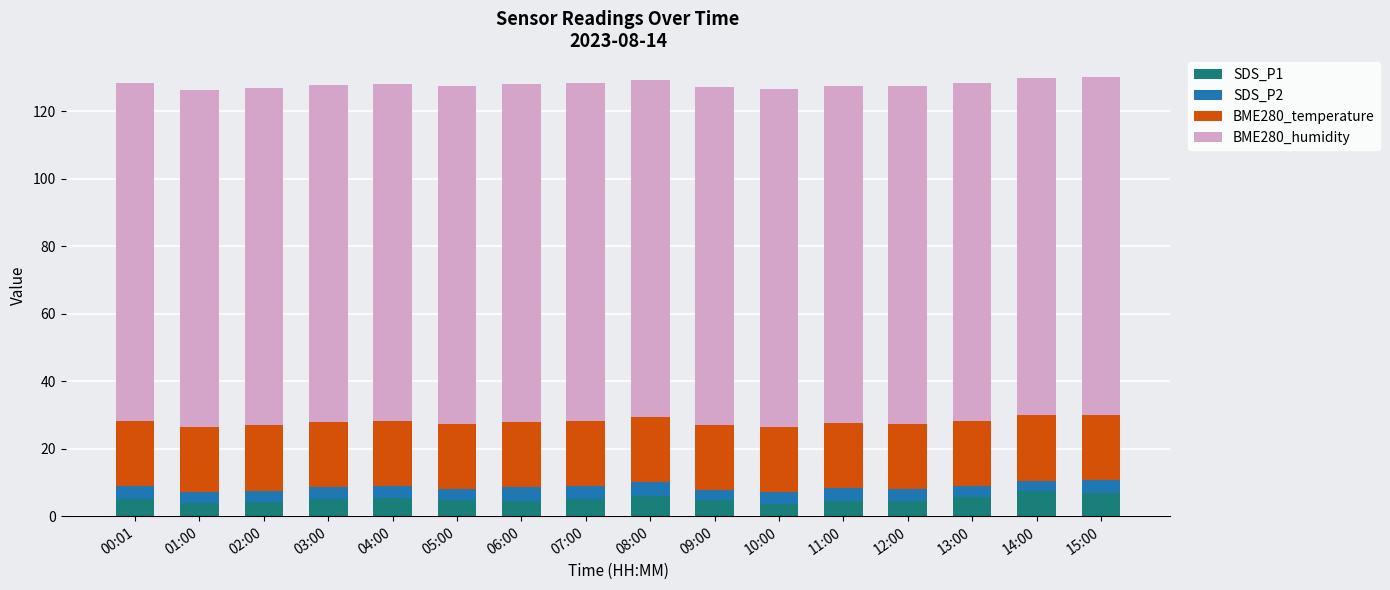

What are all the series names shown in the legend?

SDS_P1, SDS_P2, BME280_temperature, BME280_humidity